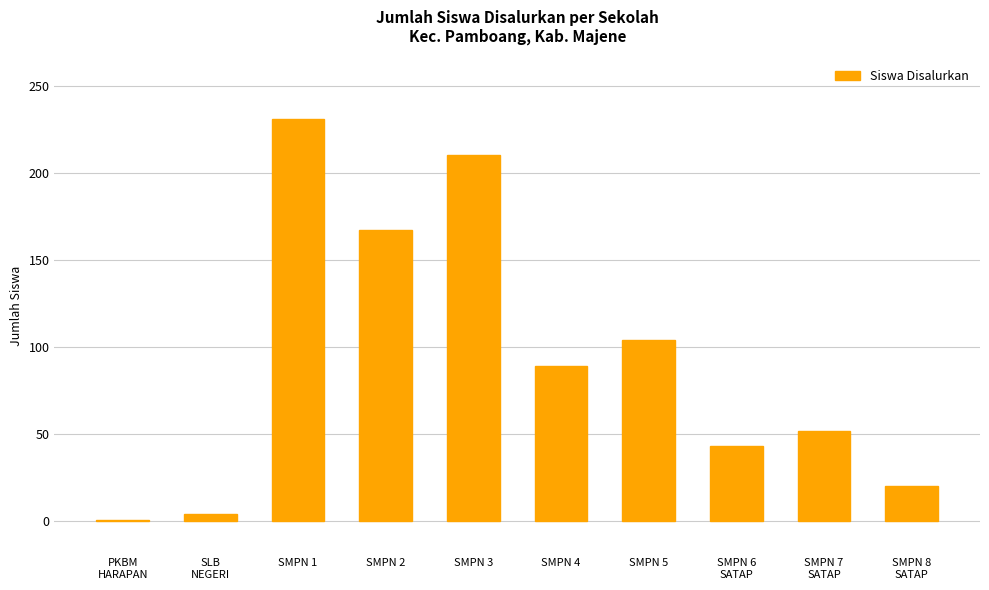

The value at PKBM
HARAPAN is 1. True or false?

True